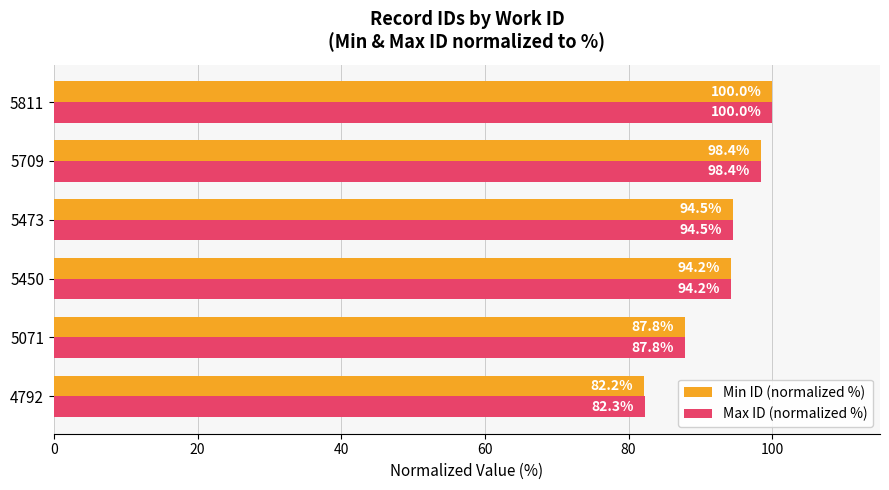

What is the total value across all series at 5071?

175.6